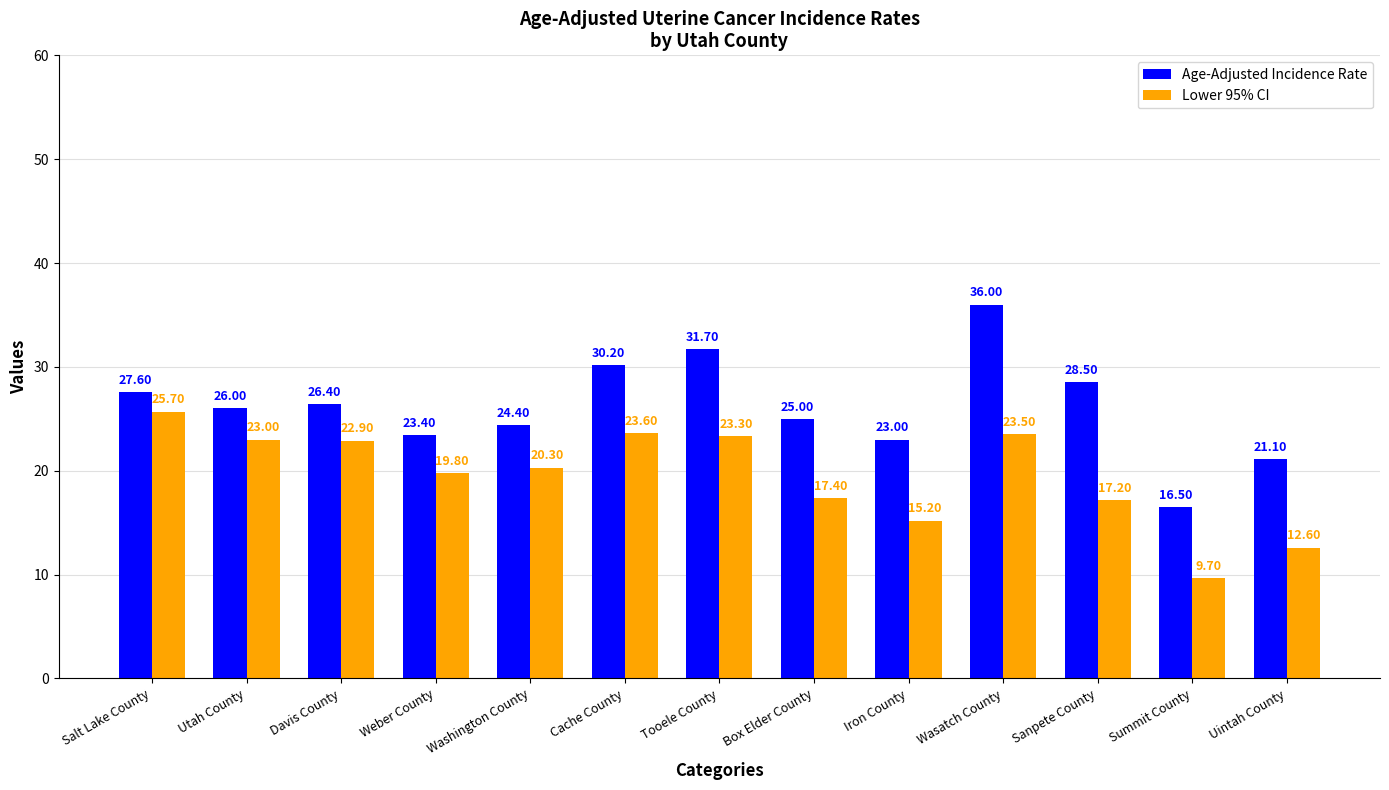

List the series in order of their peak value, lowest first.

Lower 95% CI, Age-Adjusted Incidence Rate